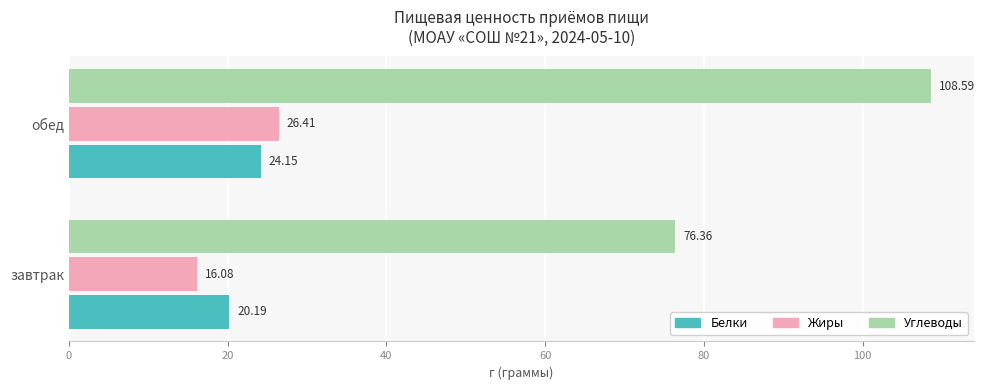

Which series has the widest spread of values?

Углеводы